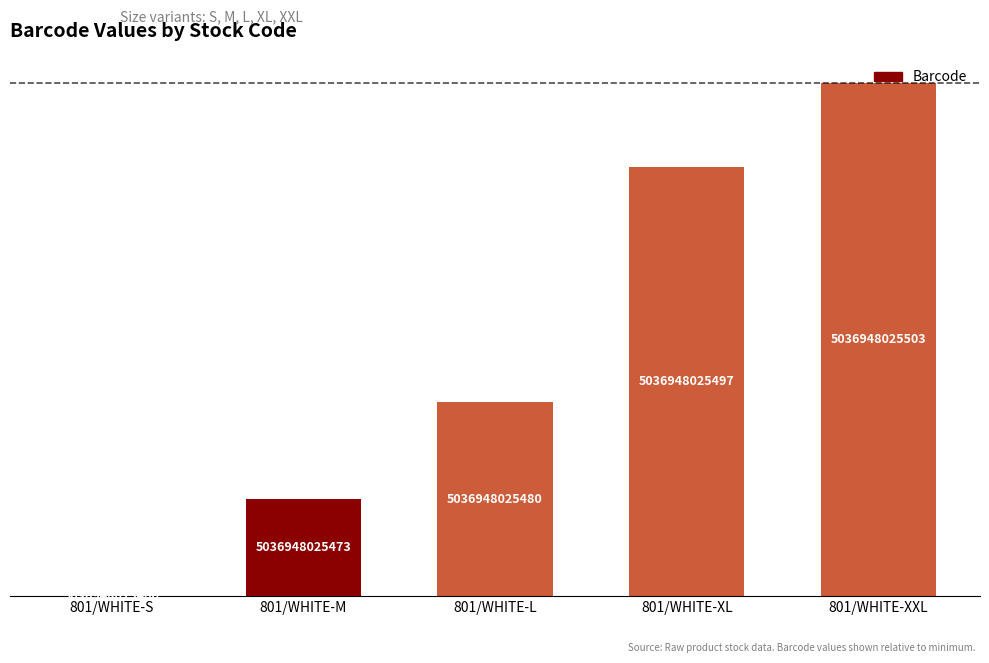

Reading left to right, what are all the values shown in this chart?

801/WHITE-S=0	801/WHITE-M=7	801/WHITE-L=14	801/WHITE-XL=31	801/WHITE-XXL=37